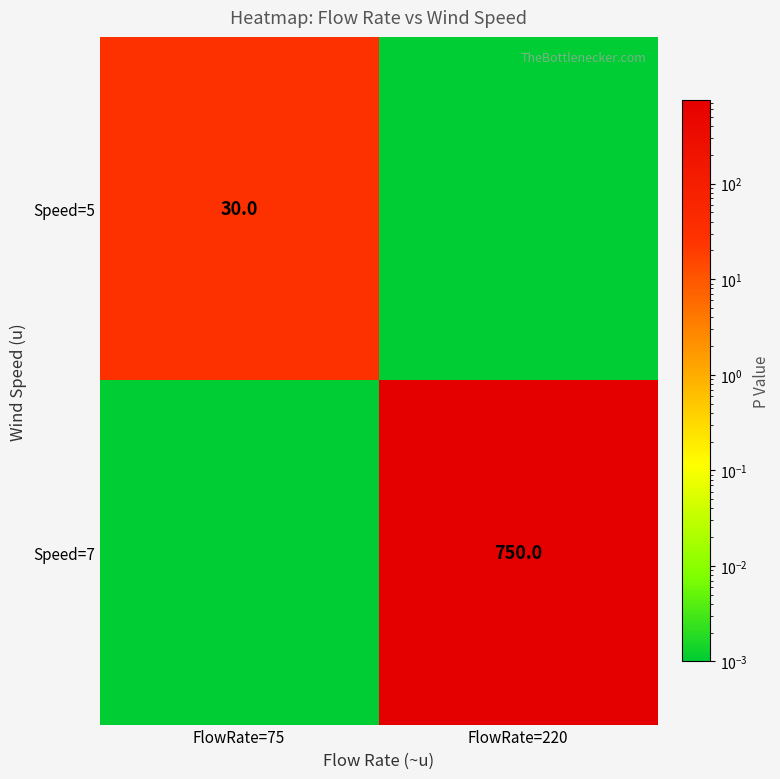

Is the value of Speed=5 at FlowRate=75 greater than the value of Speed=7 at FlowRate=220?

No